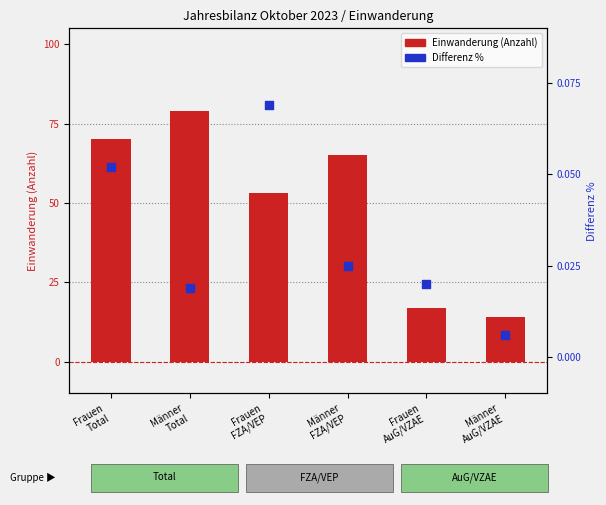

What are all the series names shown in the legend?

Einwanderung (Anzahl), Differenz %